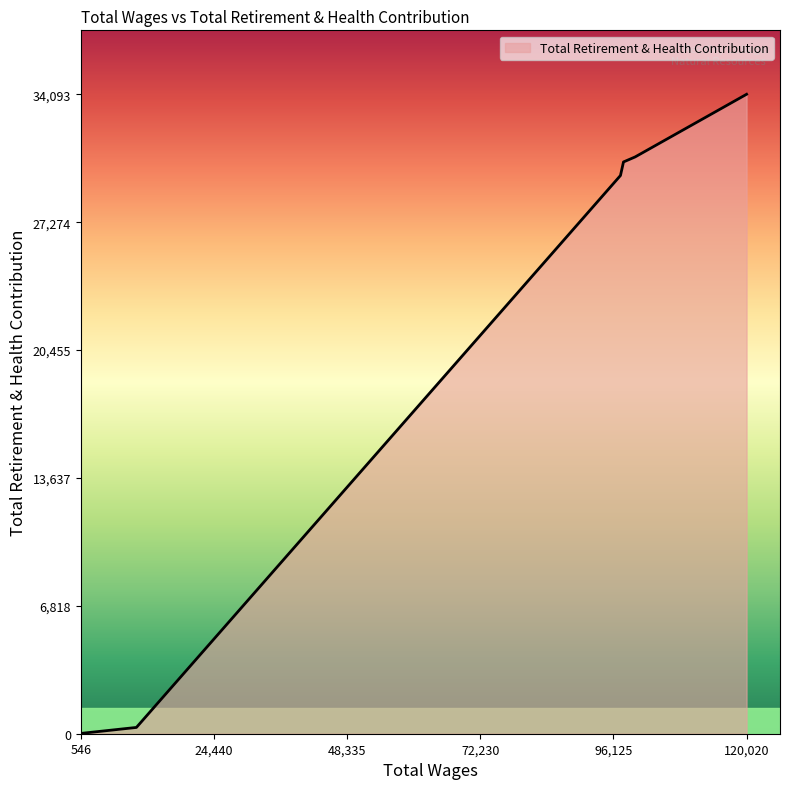

What is the minimum value shown in the chart?

17